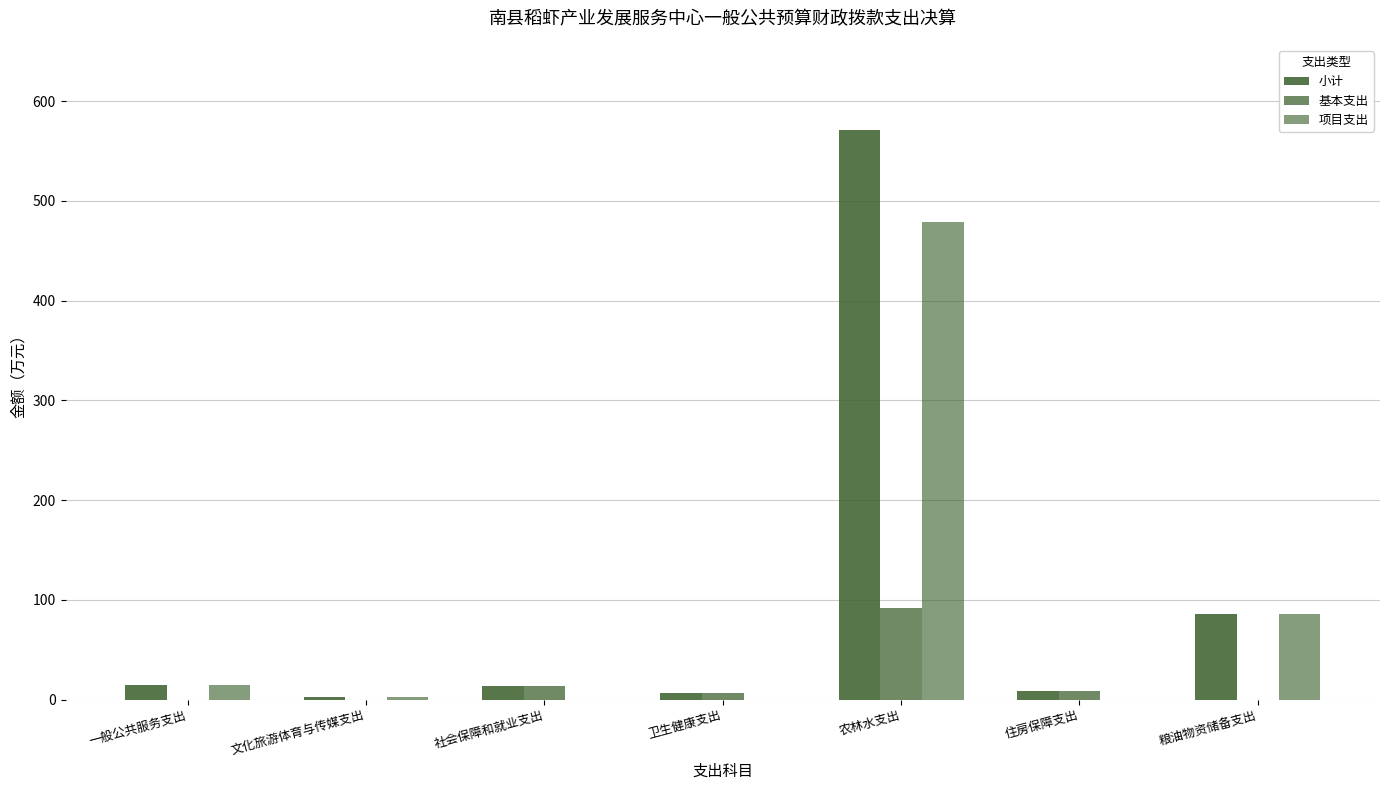

How many groups of bars are there?

7